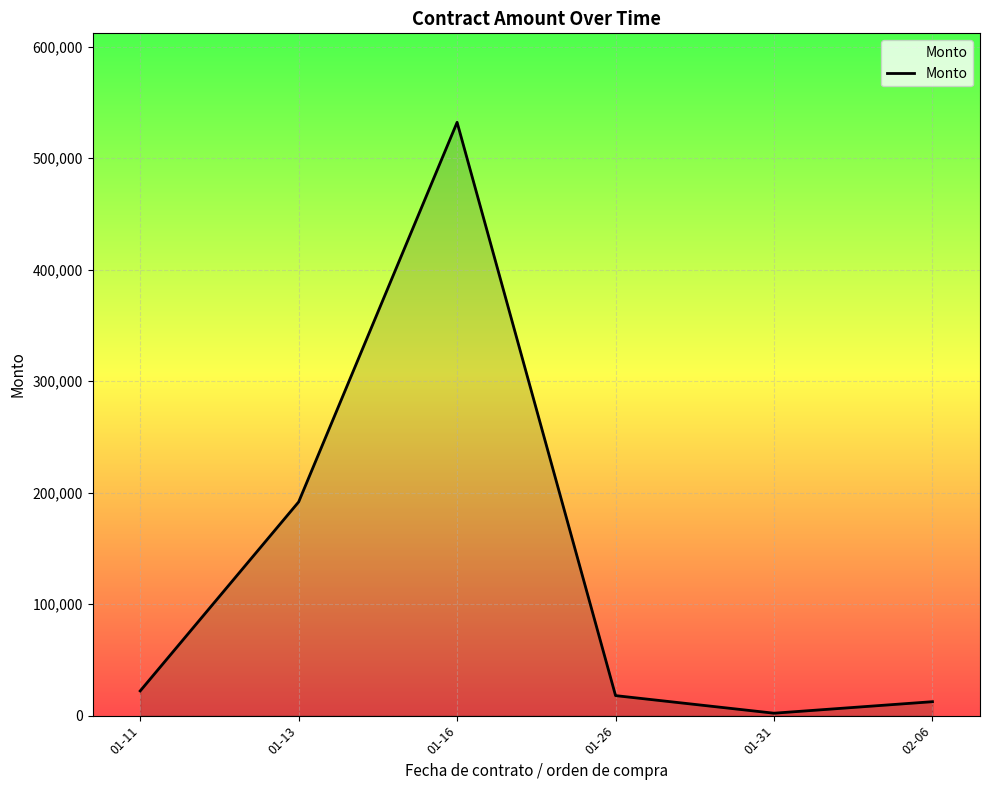

Approximately how many times larger is the value at 02-06 compared to 01-13?

0.1